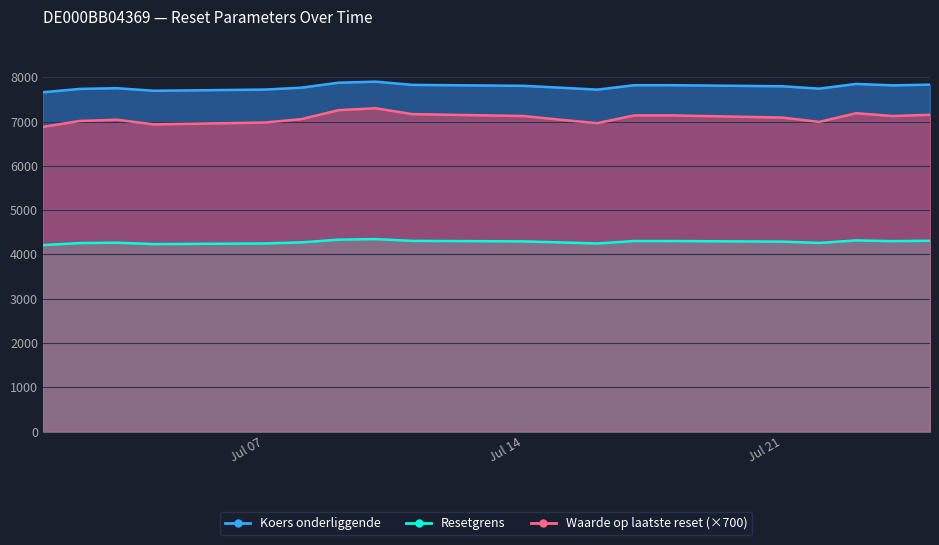

True or false: Resetgrens and Waarde op laatste reset cross at least once.

False